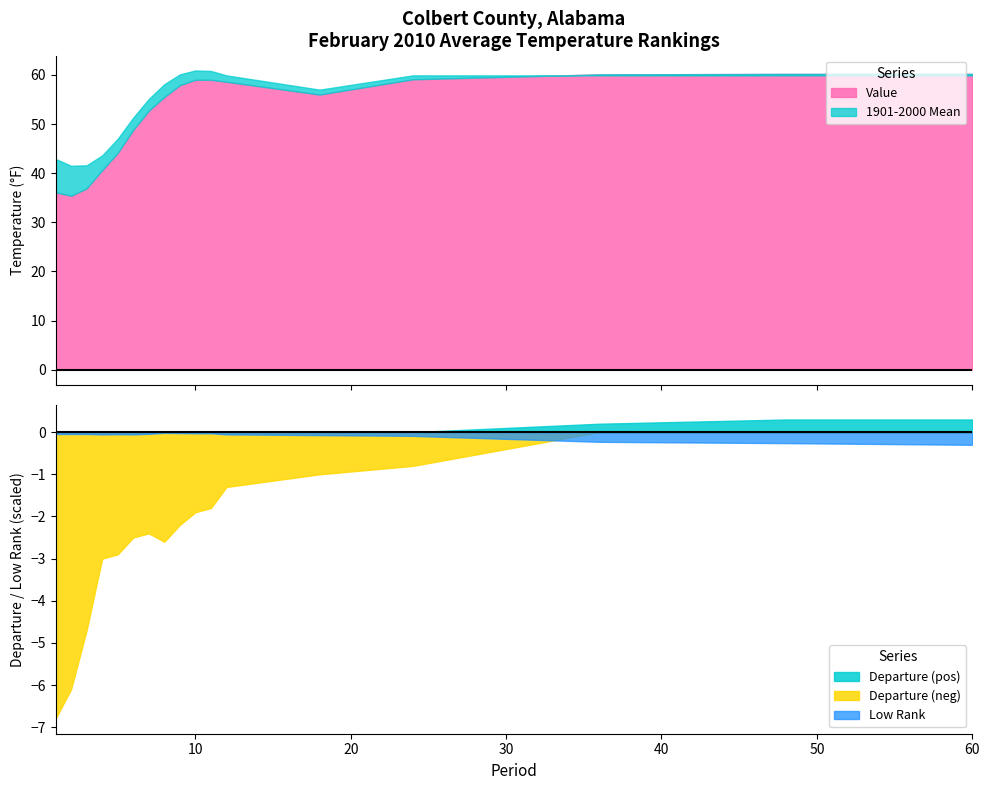

True or false: Departure (pos) and Departure (neg) intersect in this chart.

False